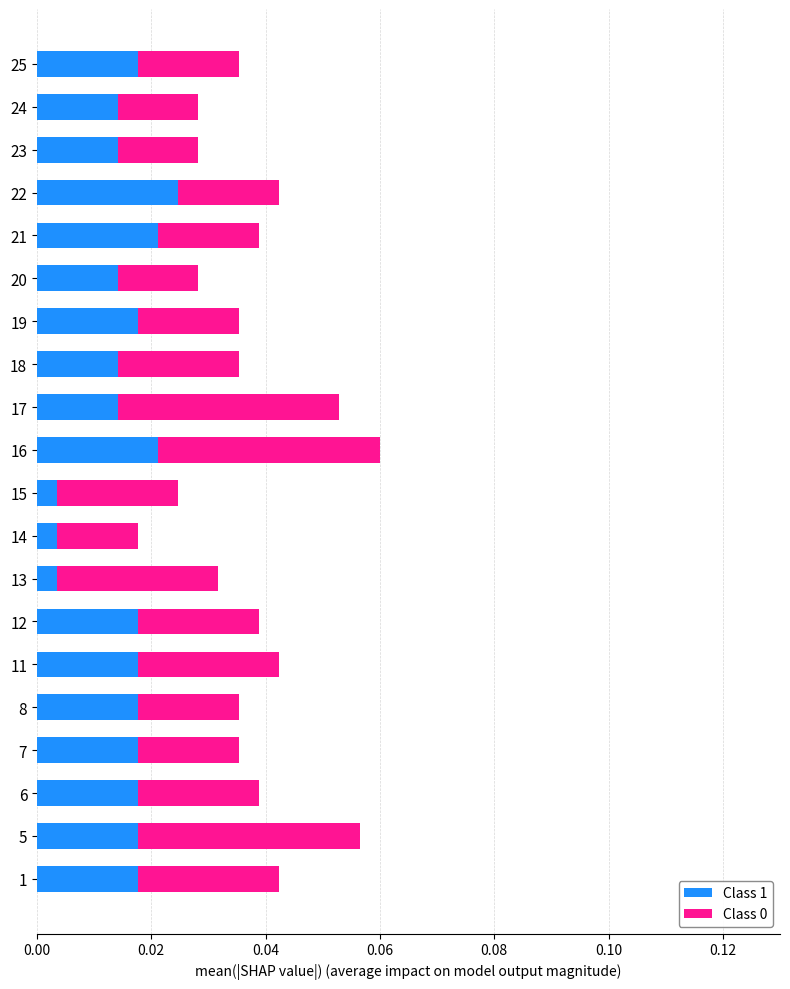

What is the sum of all Class 1 values?

0.3